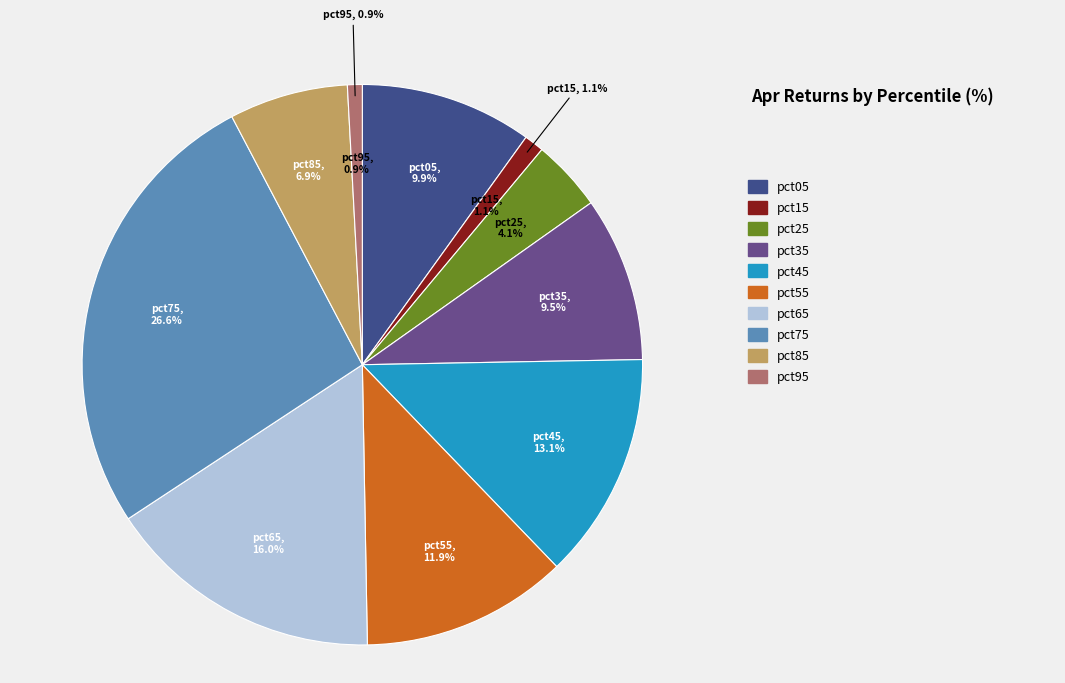

To the nearest percent, what is the average slice percentage?

10%